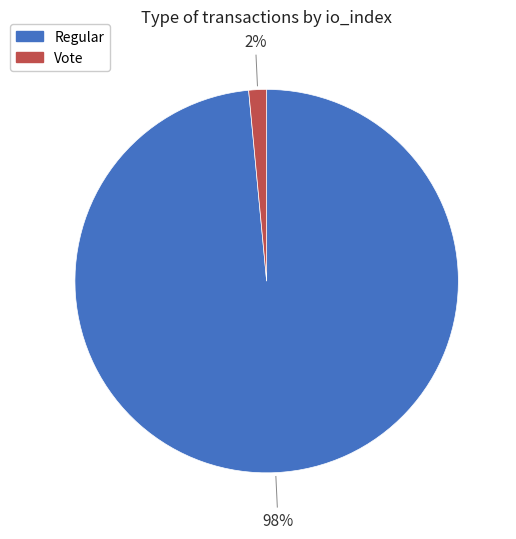

To the nearest percent, what is the combined percentage of Regular and Vote?

100%